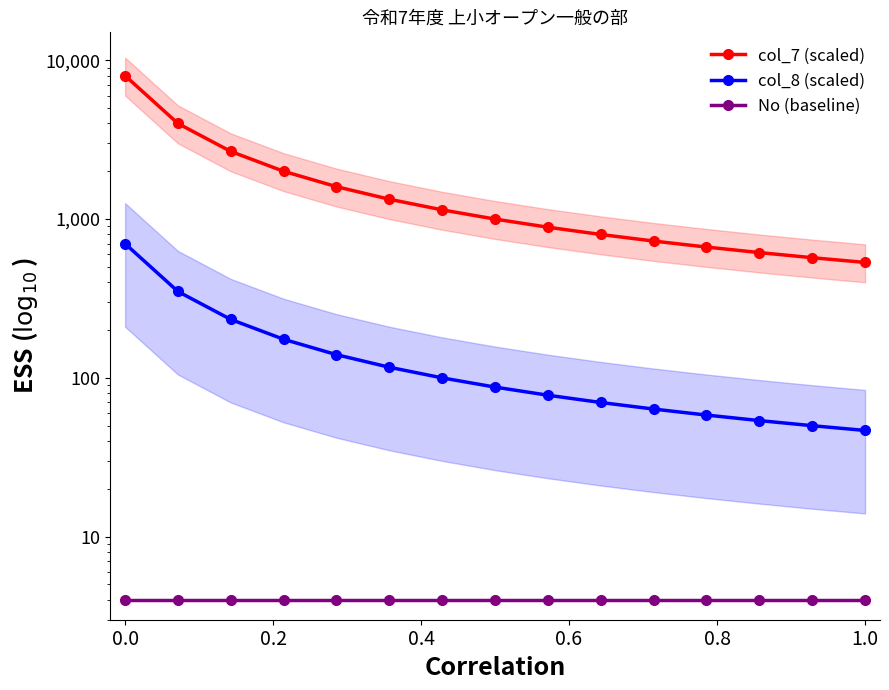

How many lines are shown in the chart?

3